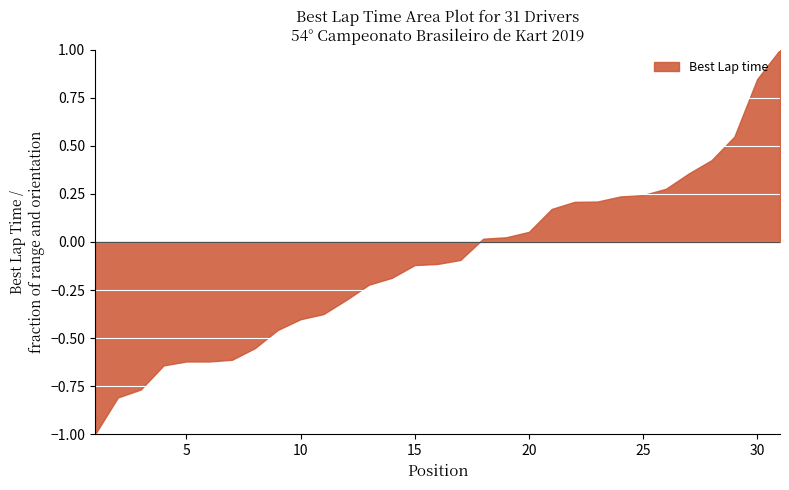

Does the chart display data point markers on the line(s)?

No